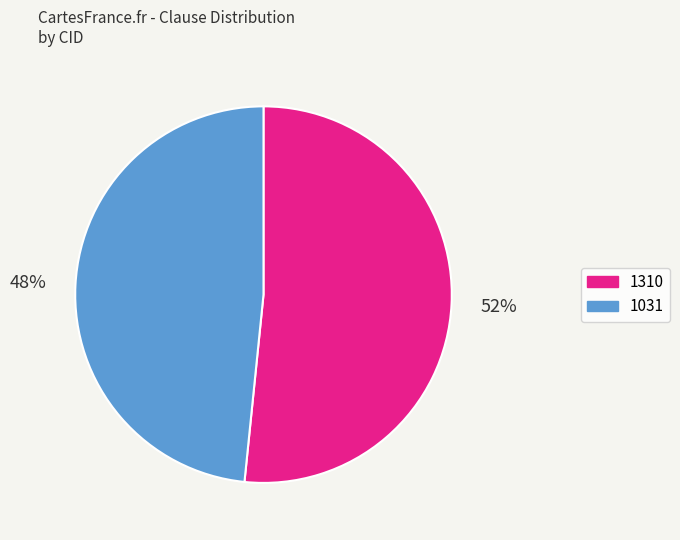

To the nearest percent, what percentage of the pie is 1310?

52%